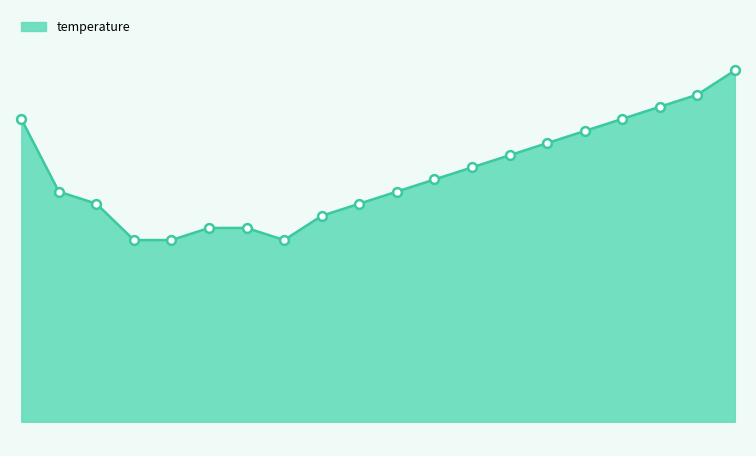

Which has a higher value, 04:30 or 08:30?

08:30